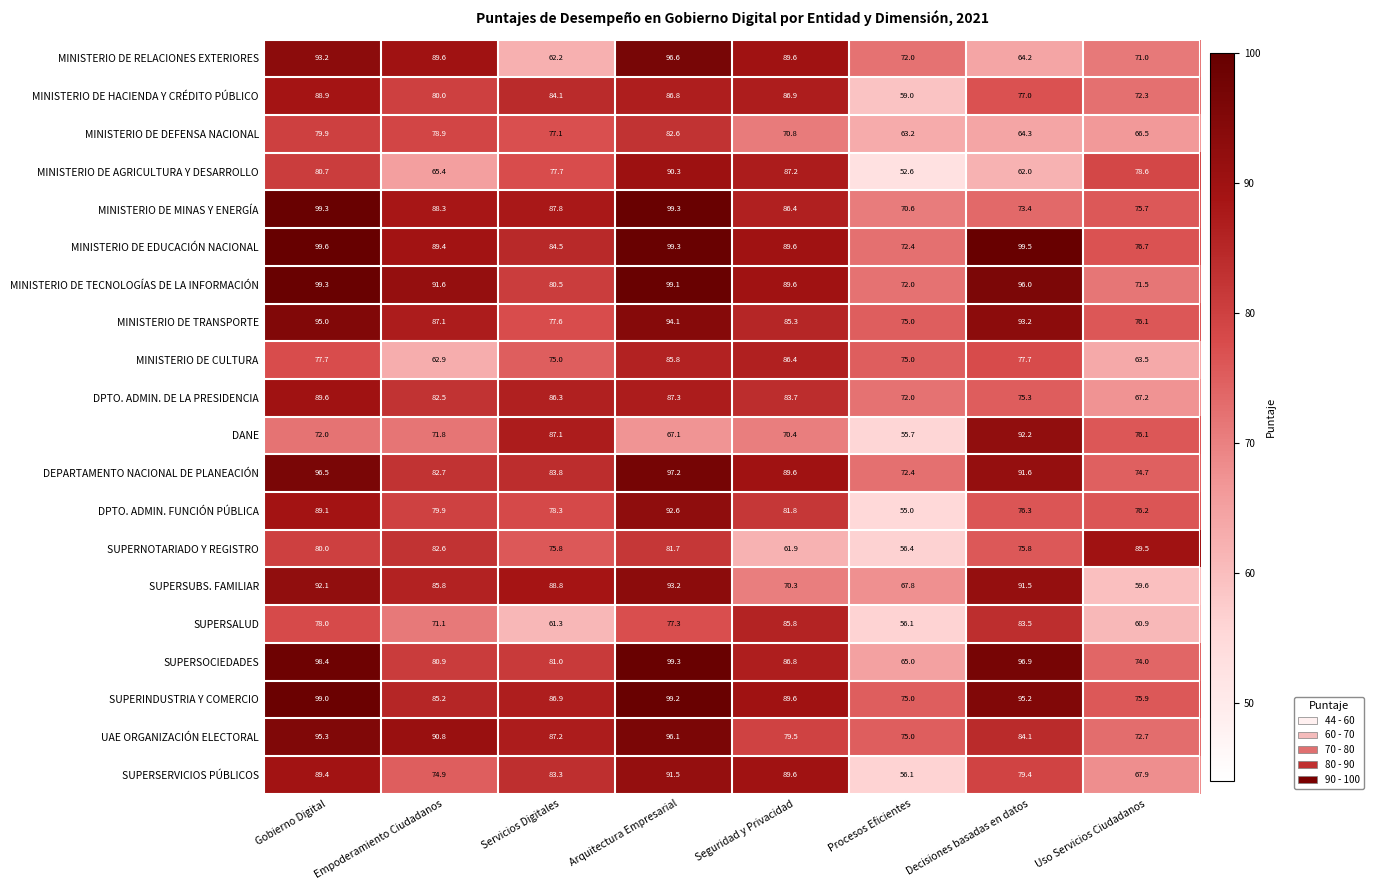

What is the difference between the maximum and minimum values in the MINISTERIO DE TECNOLOGÍAS DE LA INFORMACIÓN series?

27.8